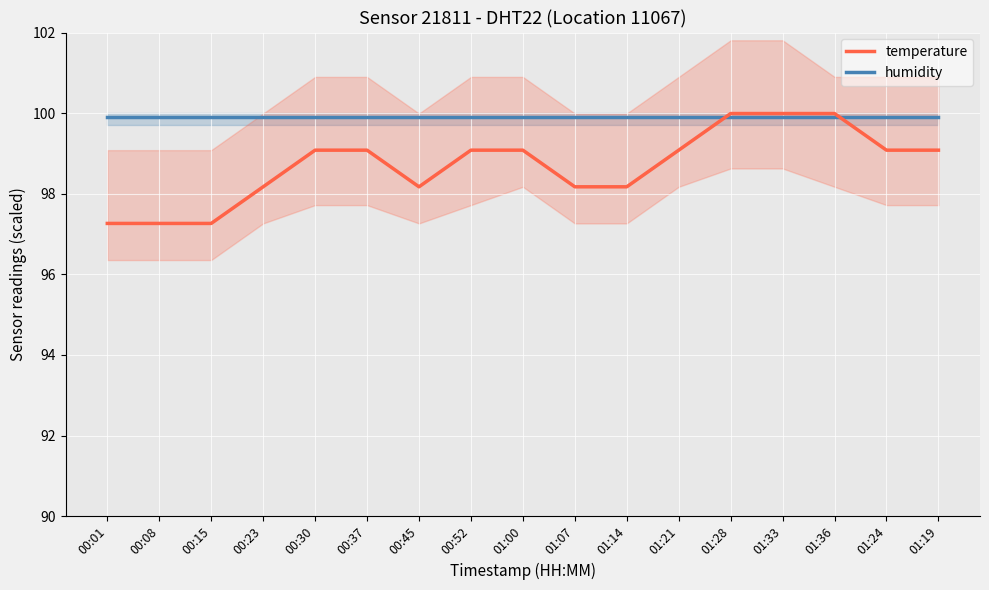

Rank the series by their average value, from lowest to highest.

temperature, humidity